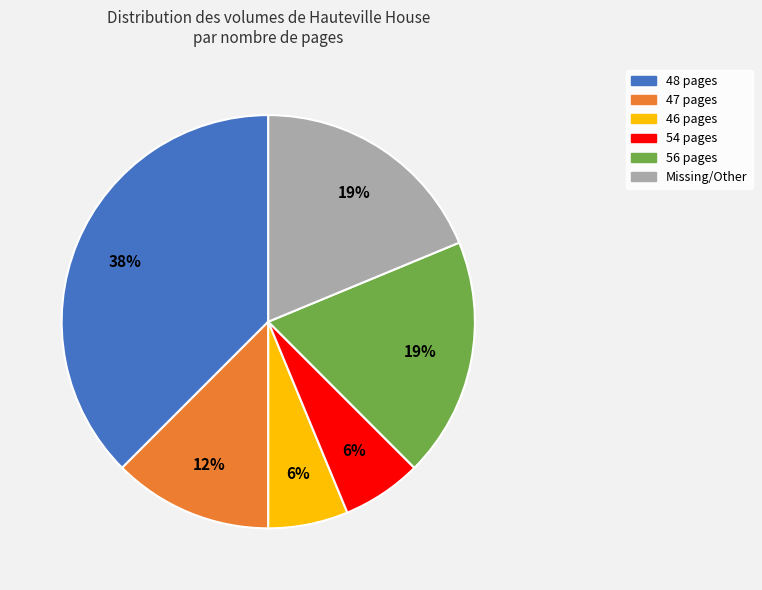

Is there any slice that represents more than half of the pie?

No